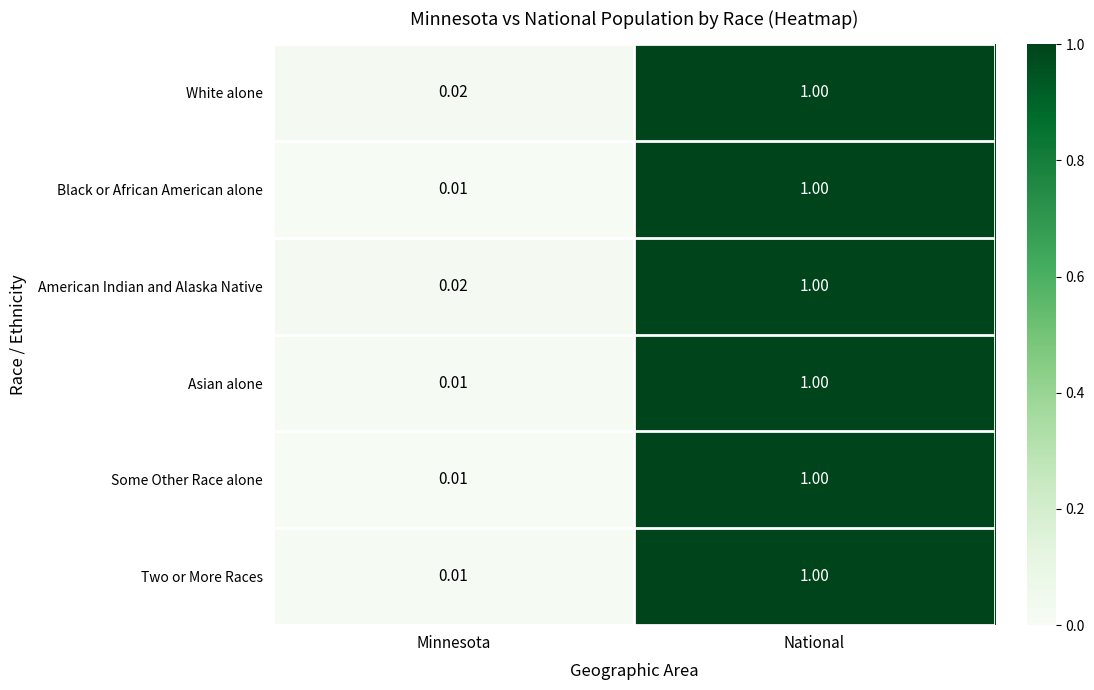

Rank the categories by Two or More Races value from highest to lowest.

National, Minnesota